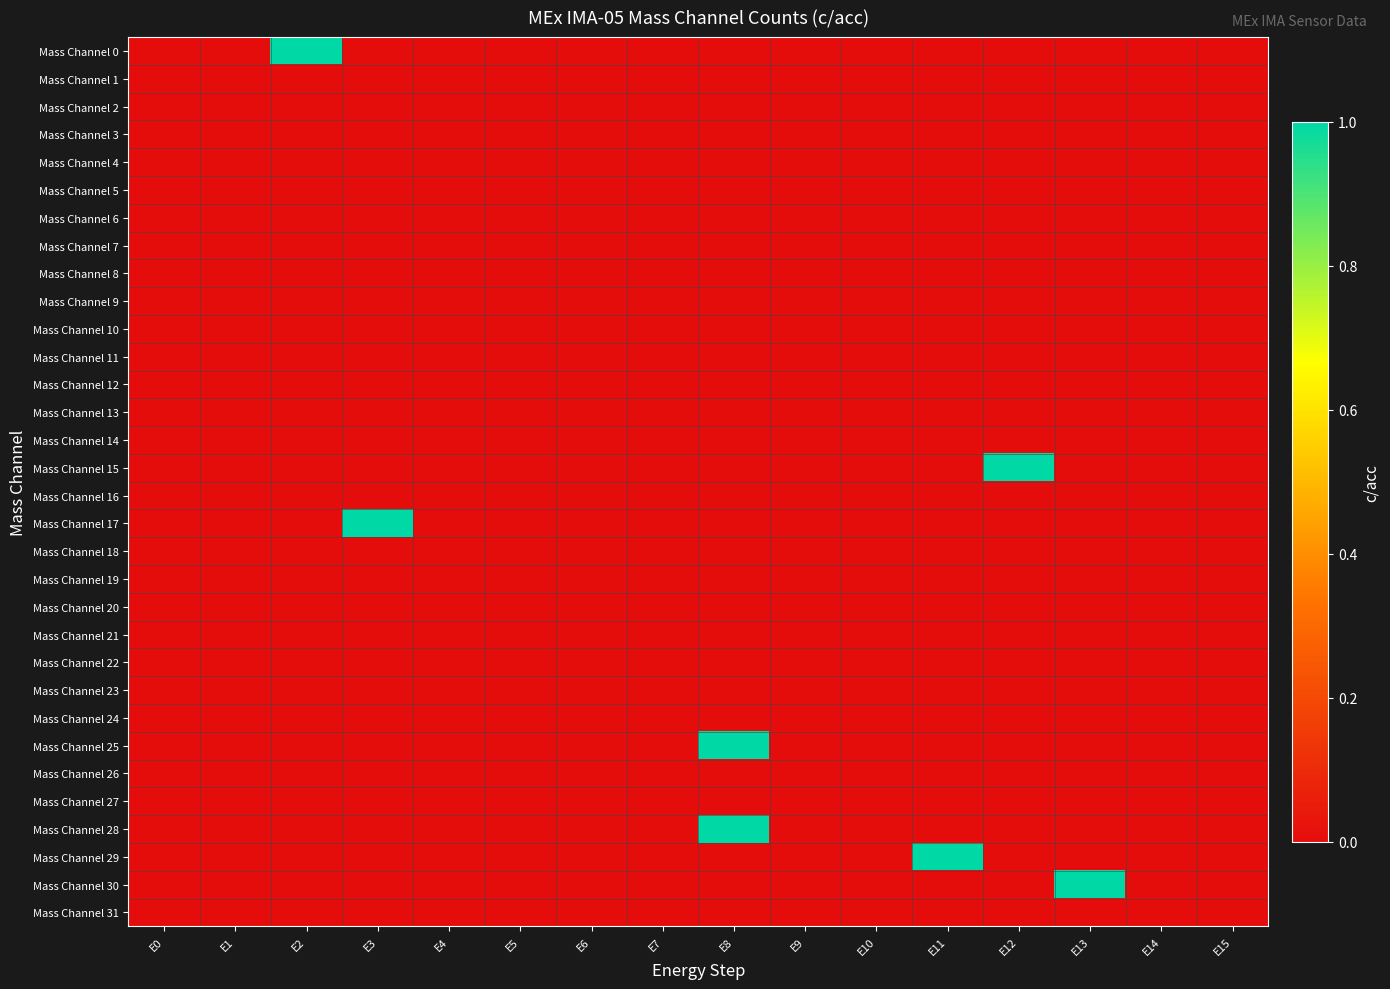

Rank the series by their maximum value, from highest to lowest.

Mass Channel 0, Mass Channel 15, Mass Channel 17, Mass Channel 25, Mass Channel 28, Mass Channel 29, Mass Channel 30, Mass Channel 1, Mass Channel 2, Mass Channel 3, Mass Channel 4, Mass Channel 5, Mass Channel 6, Mass Channel 7, Mass Channel 8, Mass Channel 9, Mass Channel 10, Mass Channel 11, Mass Channel 12, Mass Channel 13, Mass Channel 14, Mass Channel 16, Mass Channel 18, Mass Channel 19, Mass Channel 20, Mass Channel 21, Mass Channel 22, Mass Channel 23, Mass Channel 24, Mass Channel 26, Mass Channel 27, Mass Channel 31